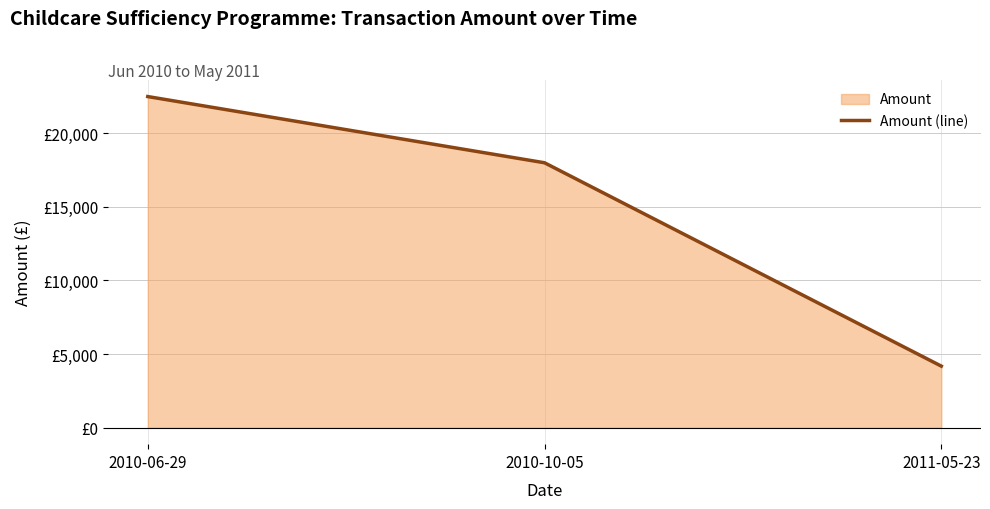

The chart shows a value of 22477.5 at 2010-06-29. True or false?

True